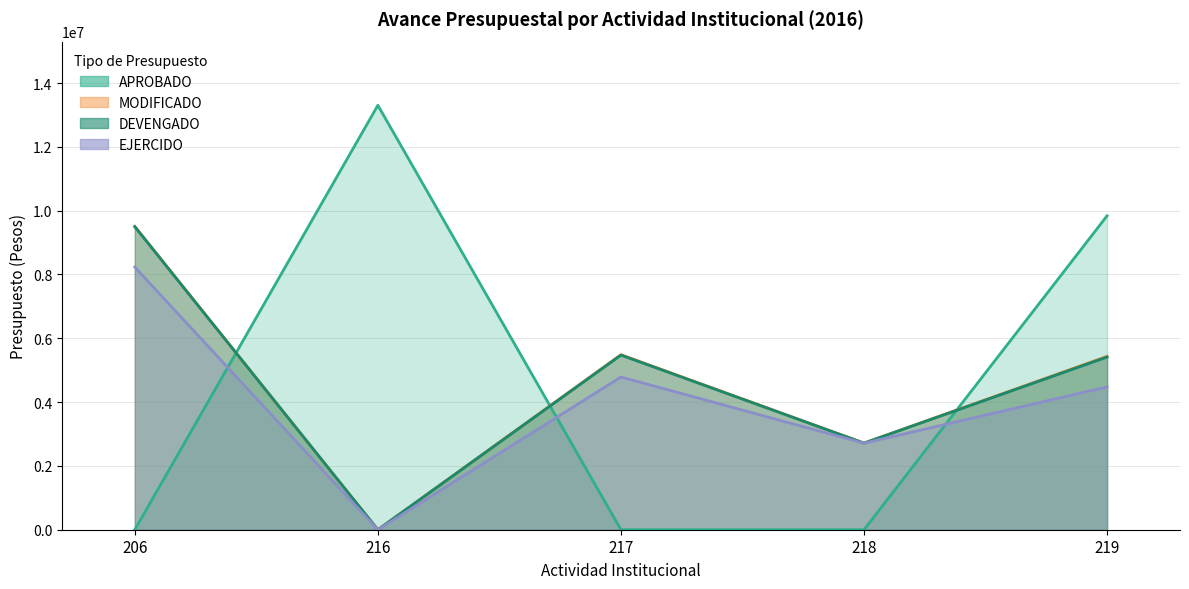

At which label is APROBADO closest to 6651780?

219